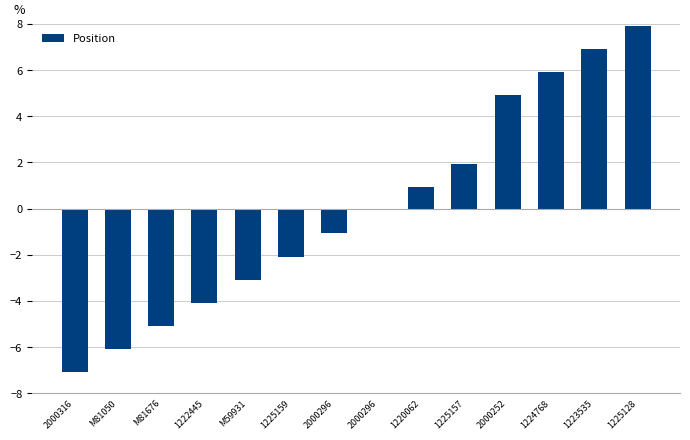

List the labels in order of value, largest first.

1225128, 1223535, 1224768, 2000252, 1225157, 1220062, 2000296, 2000296, 1225159, M59931, 1222445, M81676, M81050, 2000316